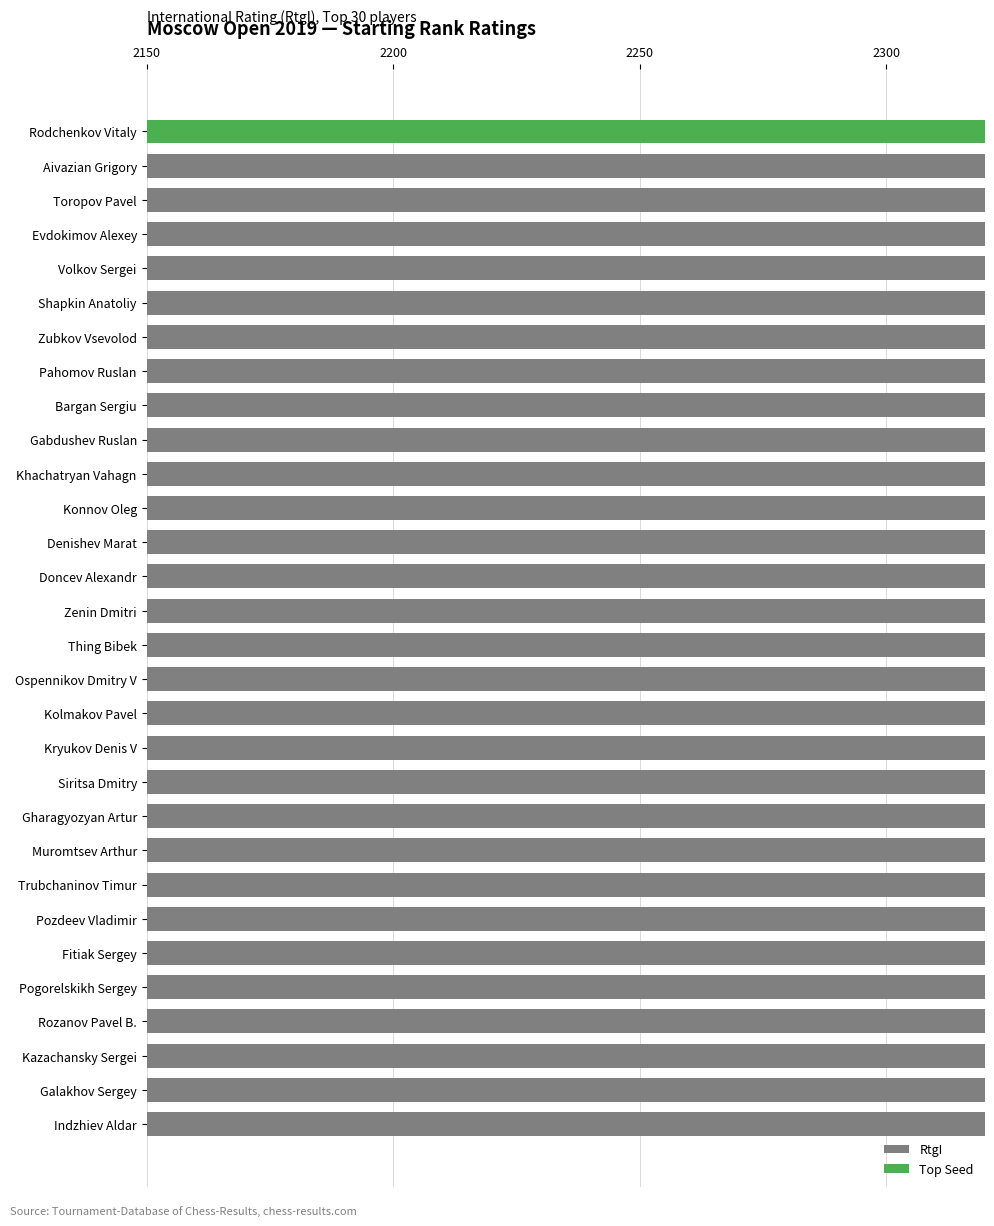

The value at Toropov Pavel is 693. True or false?

False